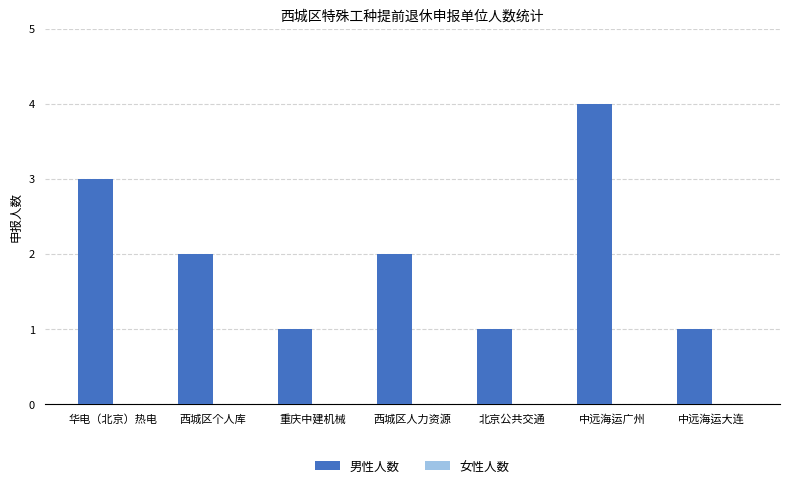

What is the sum of all values?

14